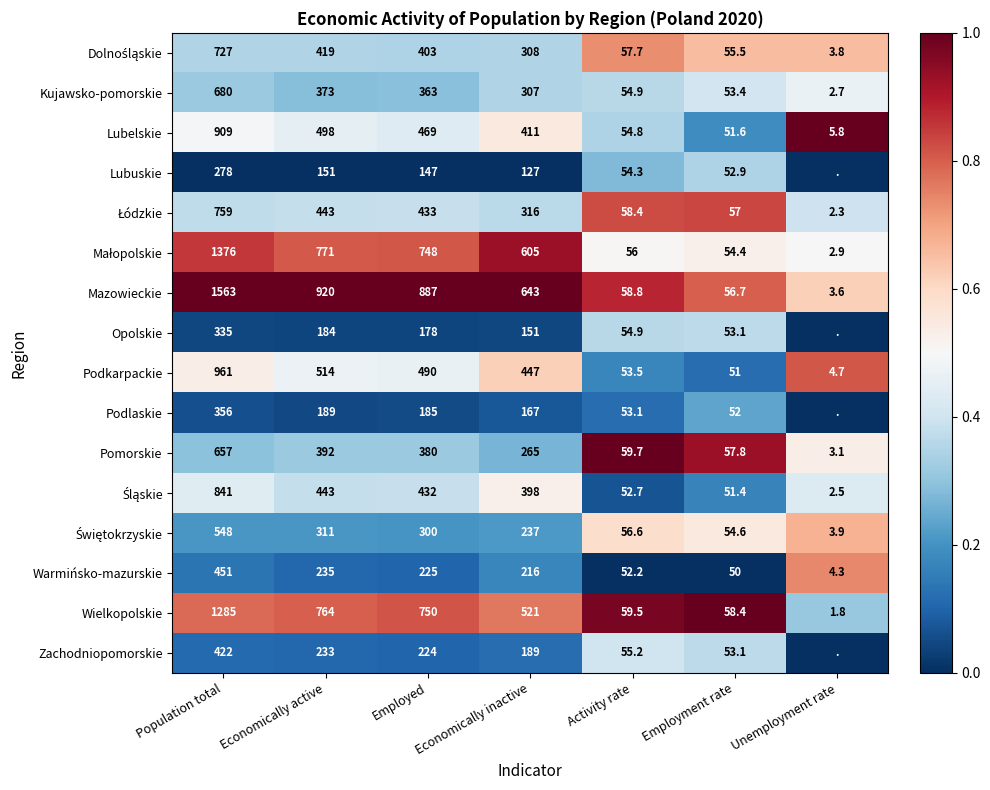

Where does the Podkarpackie series first go above 447?

Population total